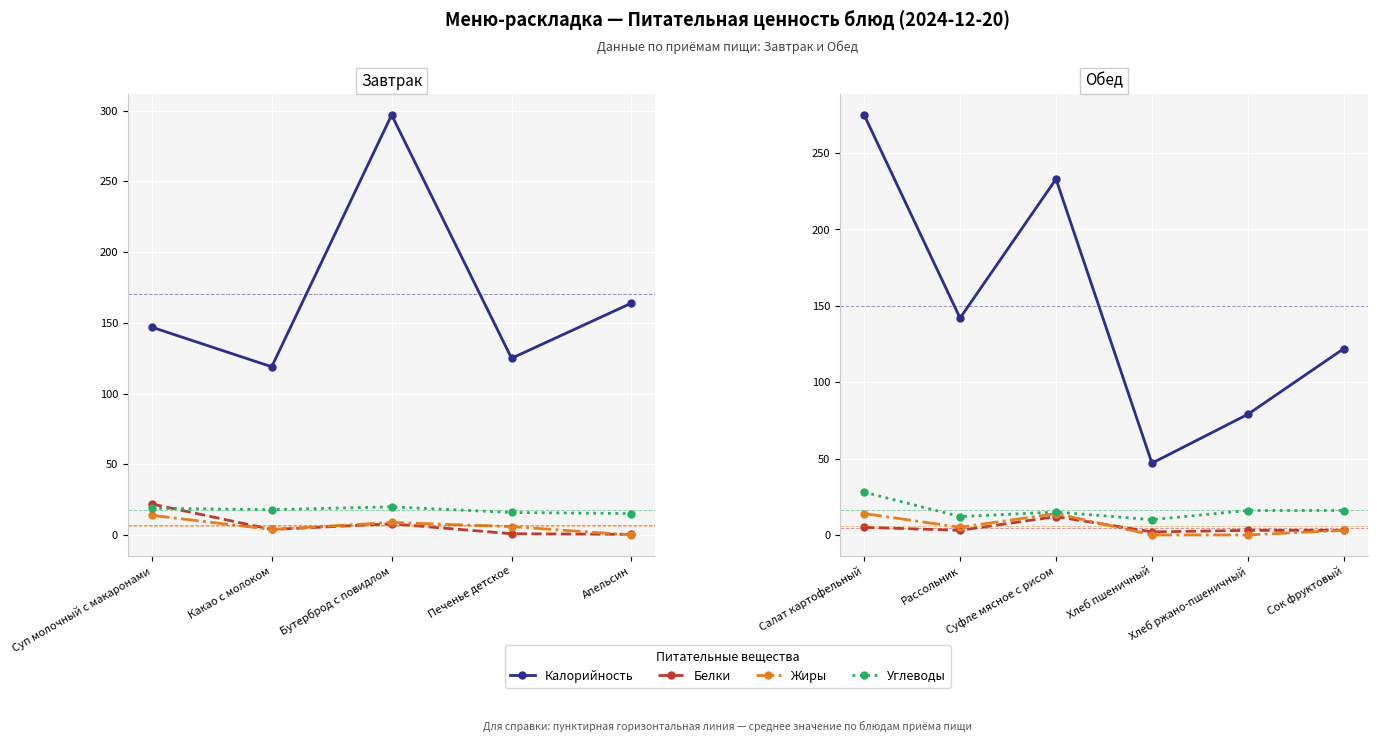

How many interior local peaks does the Калорийность series have?

1